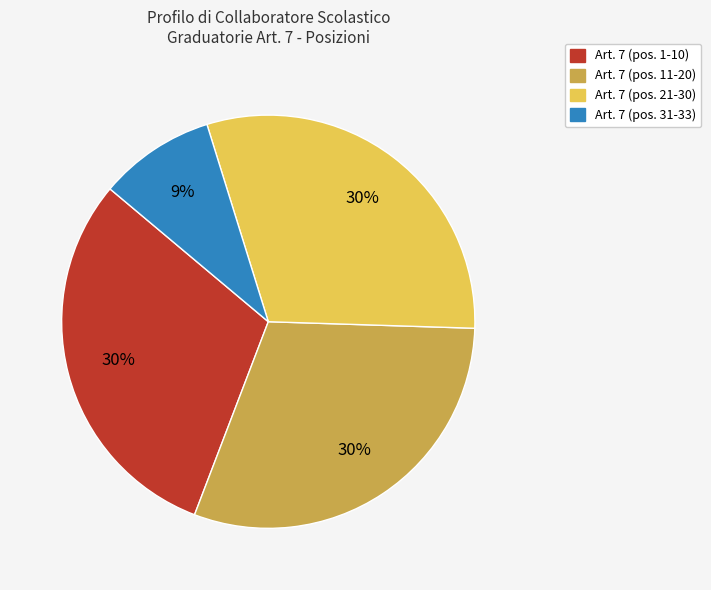

Does any single category account for the majority?

No